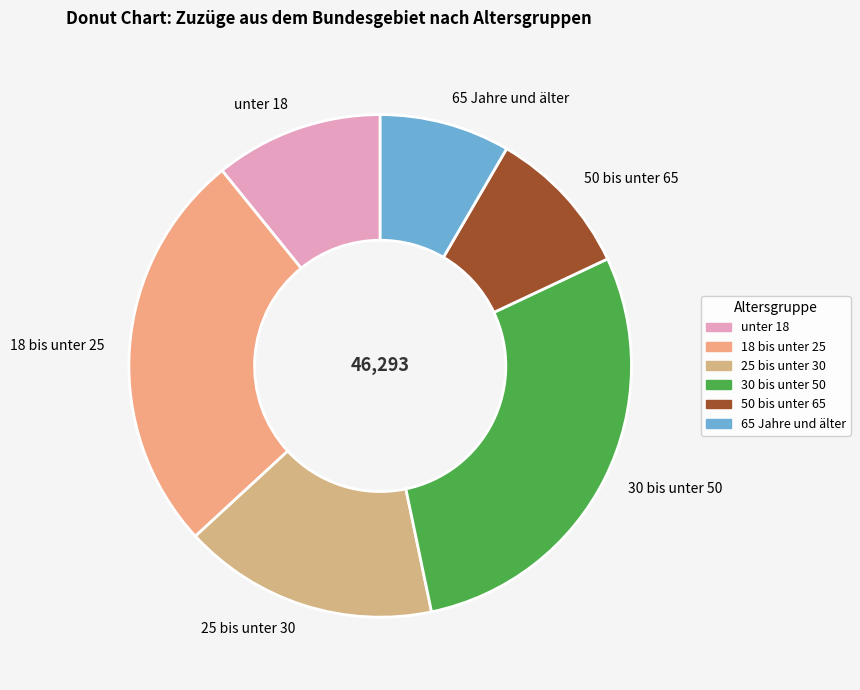

Which slice is the smallest?

65 Jahre und älter